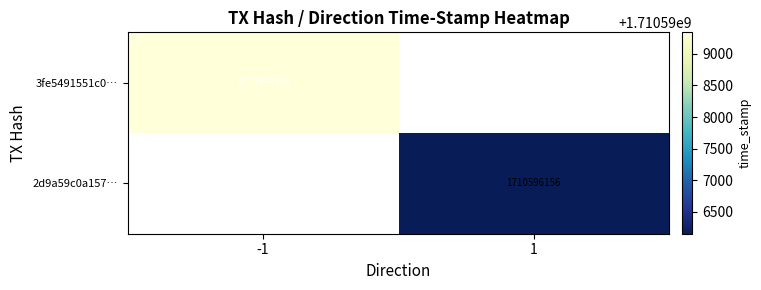

True or false: 2d9a59c0a157… has a value of 2410981700 at 1.

False